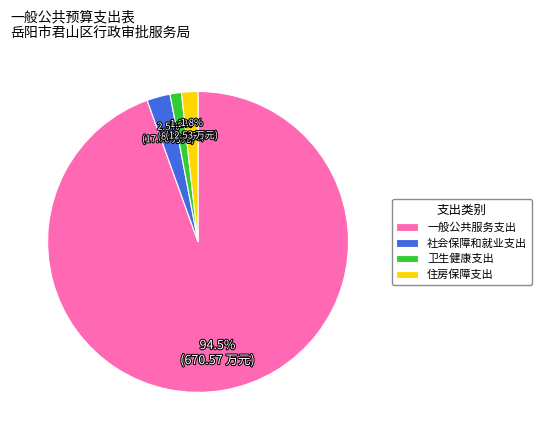

Is the sum of 住房保障支出 and 一般公共服务支出 greater than half?

Yes